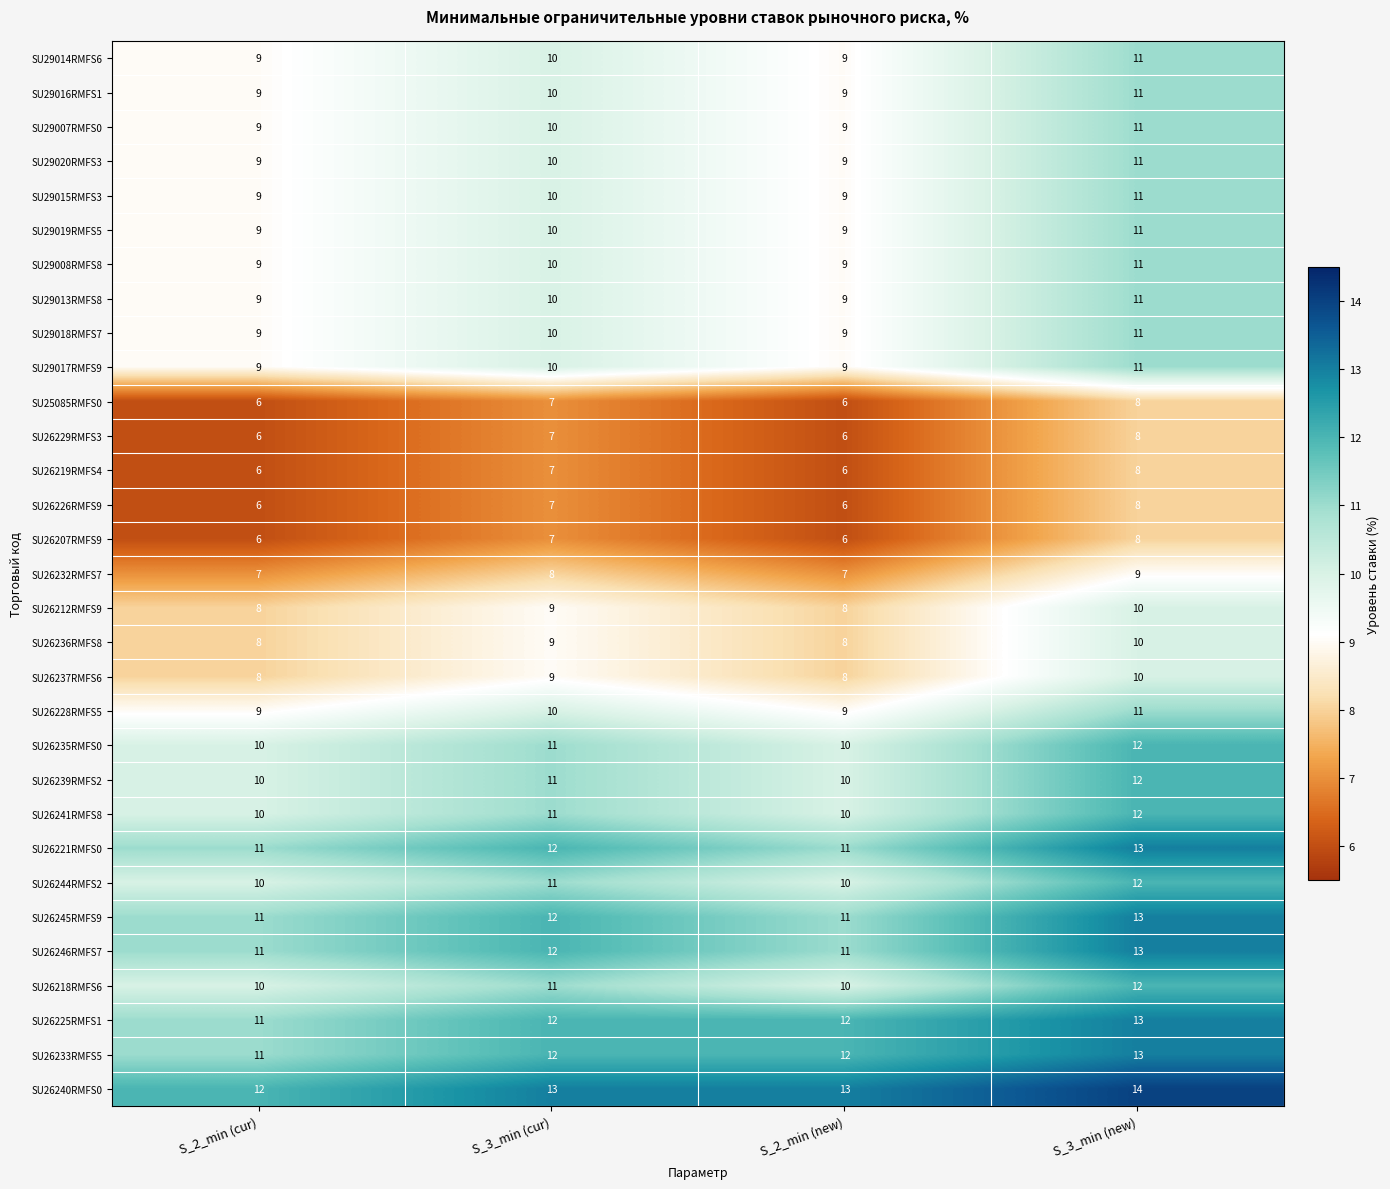

The SU29018RMFS7 series shows 2 at S_2_min (new). True or false?

False